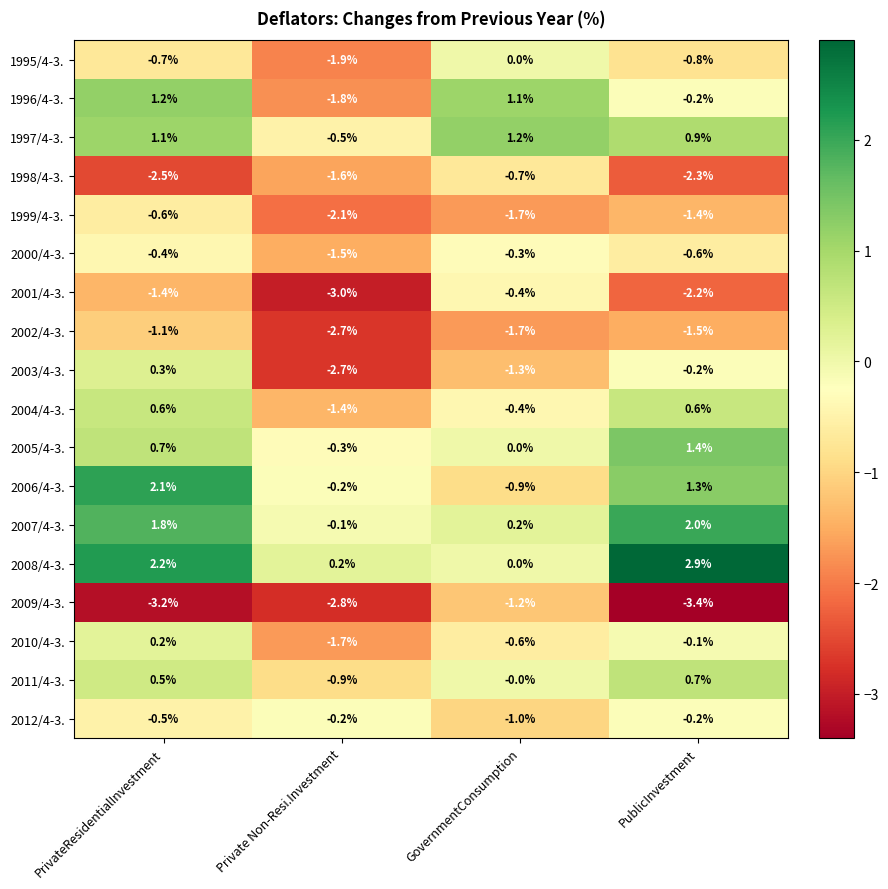

What is the minimum value for 2000/4-3.?

-1.5